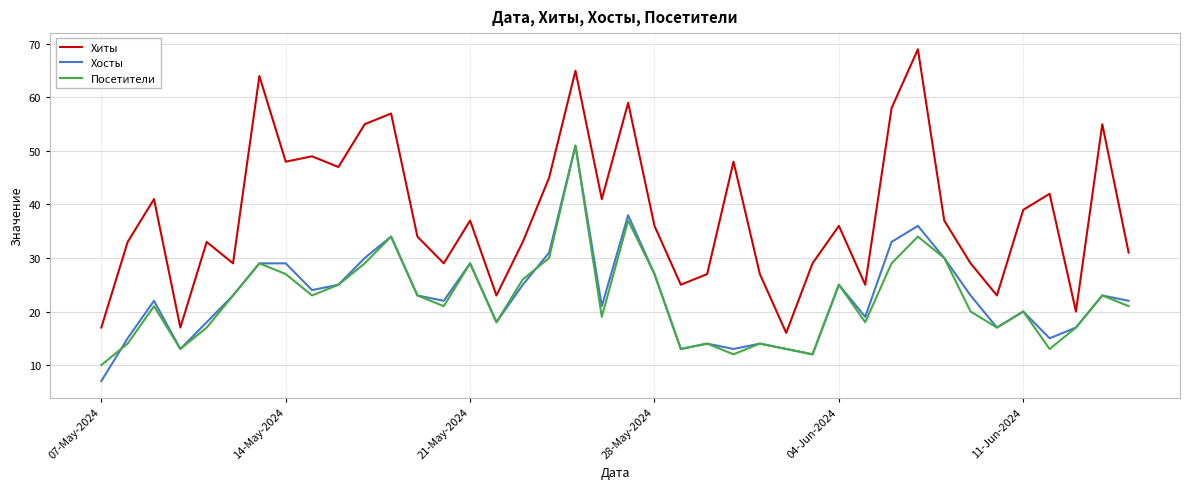

True or false: Хосты and Хиты intersect in this chart.

False